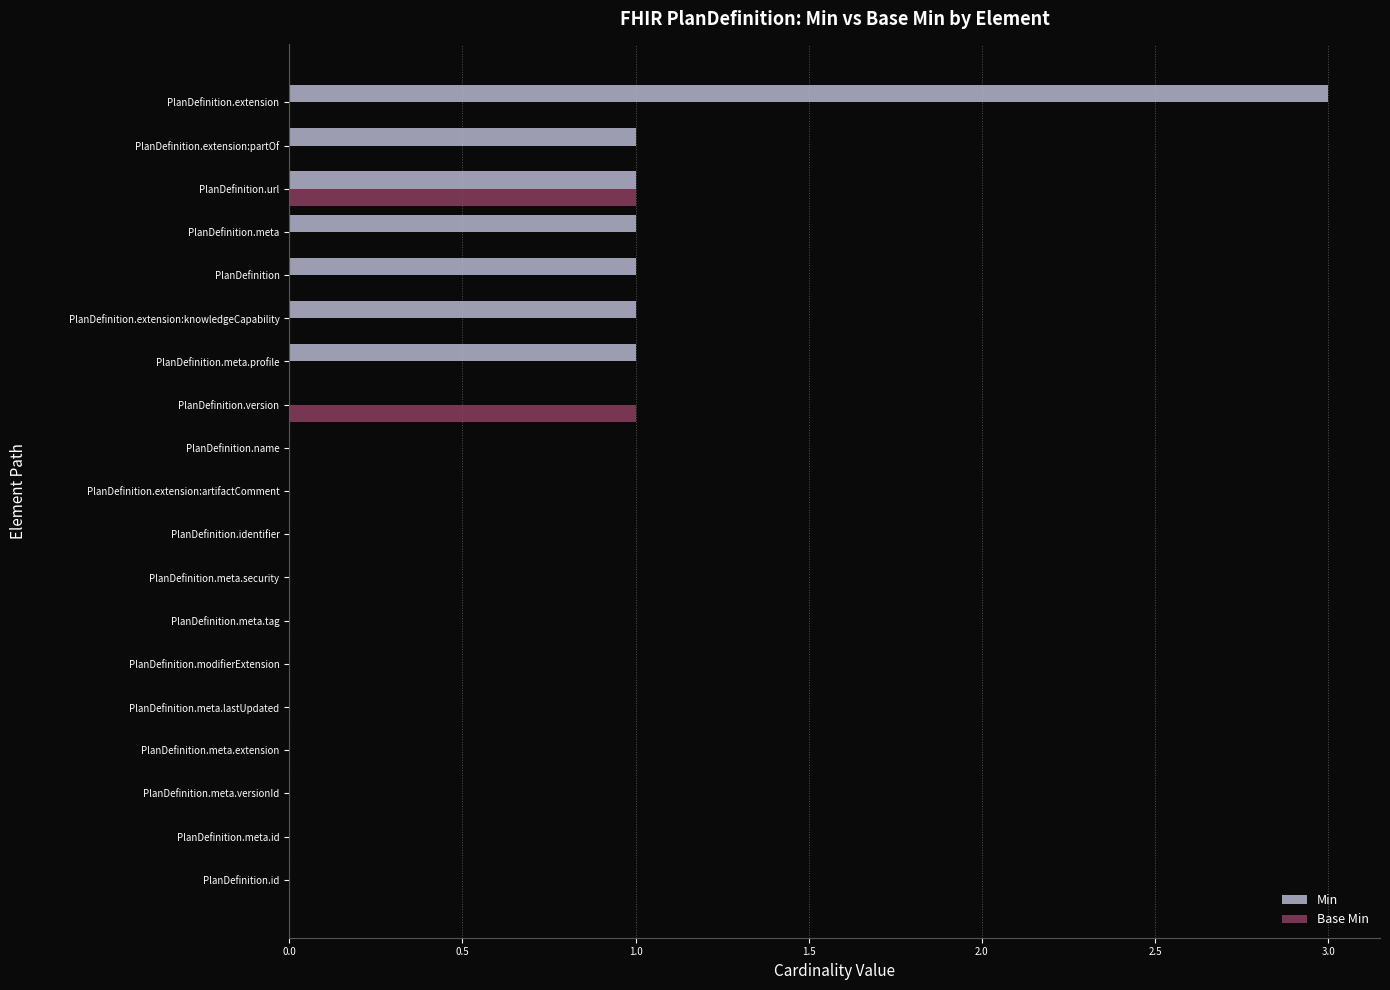

True or false: Base Min has a value of 0 at PlanDefinition.extension:partOf.

True